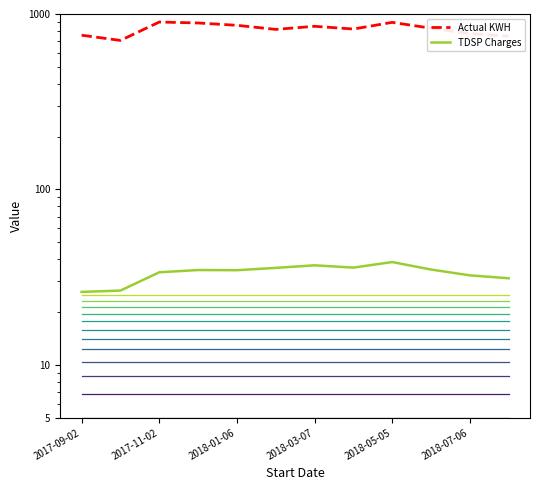

True or false: Actual KWH and TDSP Charges intersect in this chart.

False